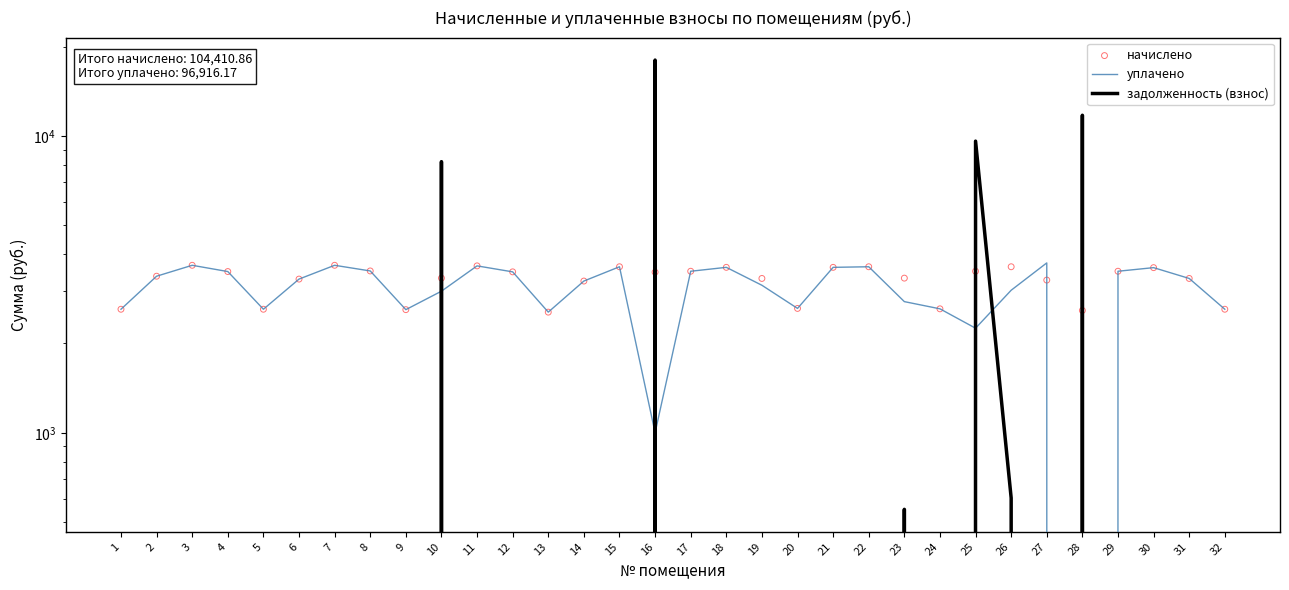

Which series reaches the maximum Y coordinate?

задолженность (взнос)